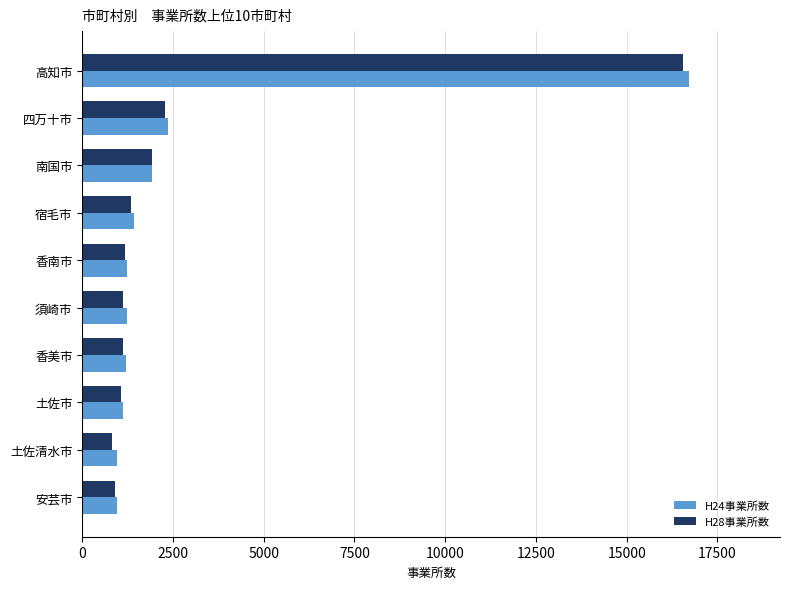

What is the maximum value shown in the chart?

16718